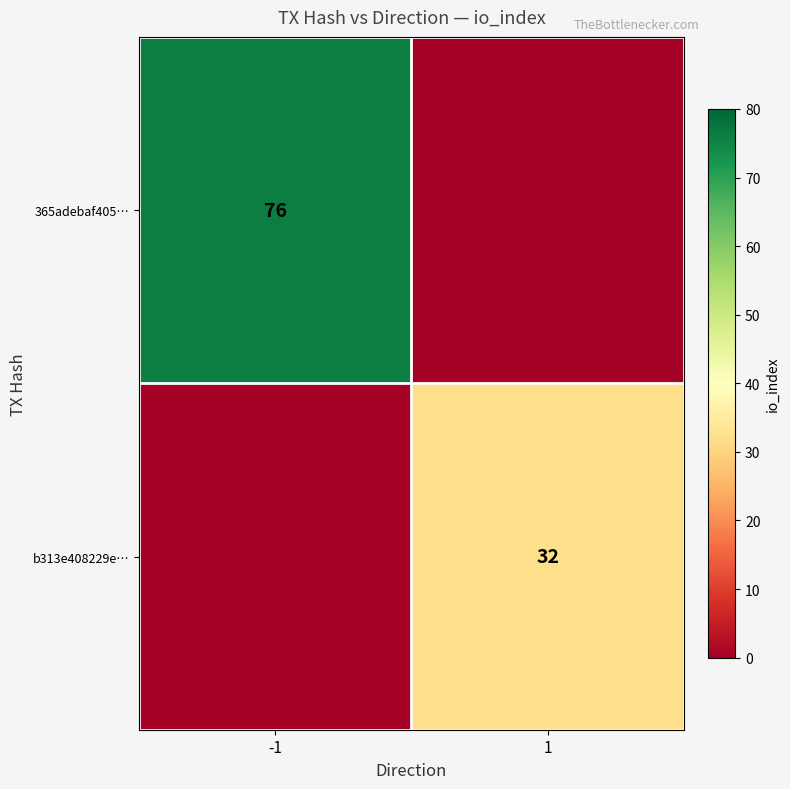

The value of b313e408229e… at 1 is 32. True or false?

True